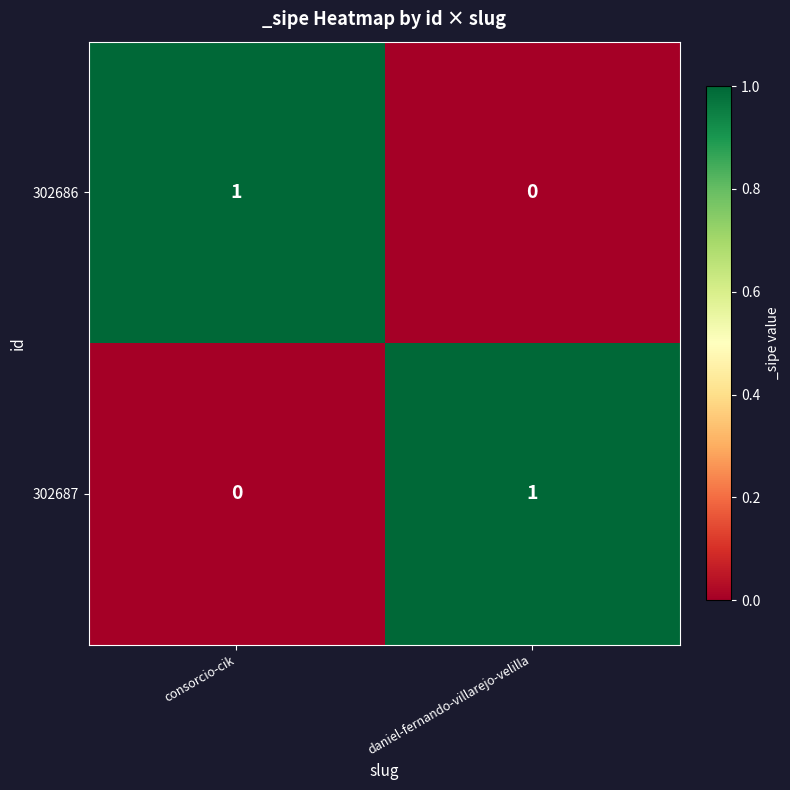

Is the value of 302686 at consorcio-cik greater than the value of 302687 at consorcio-cik?

Yes